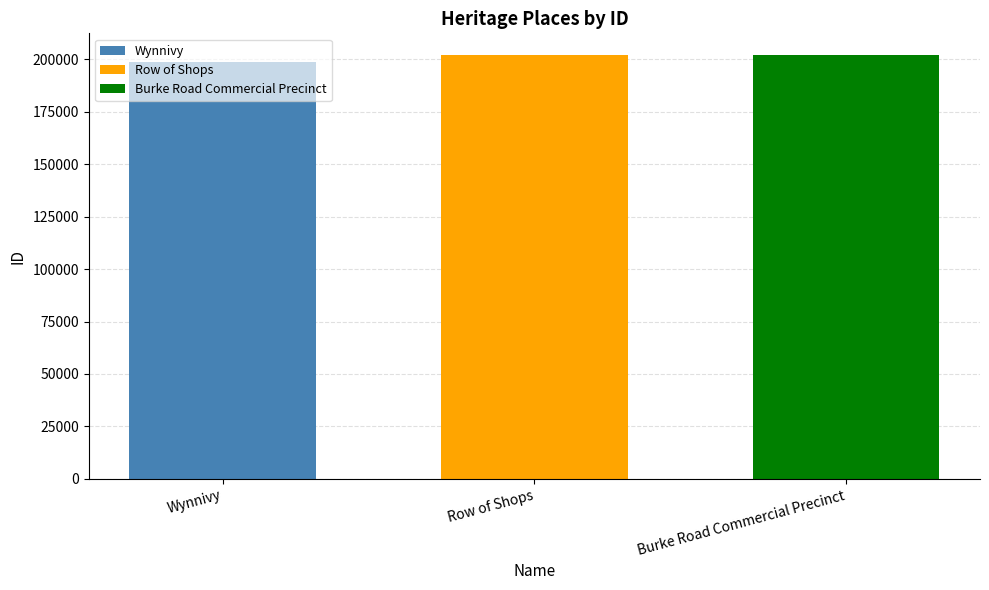

How many categories are shown in the chart?

1